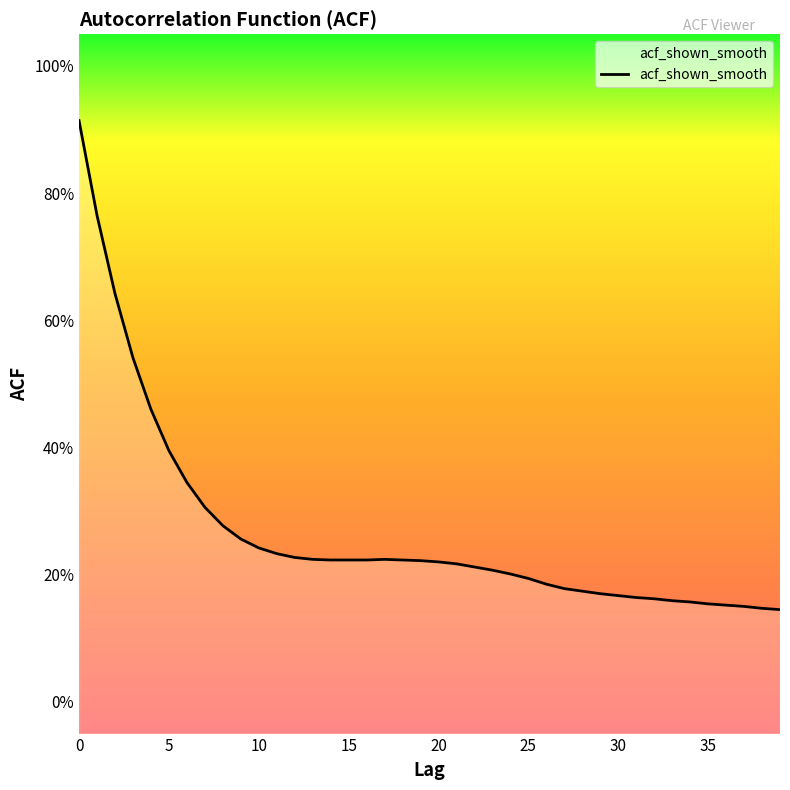

How many lines are shown in the chart?

1